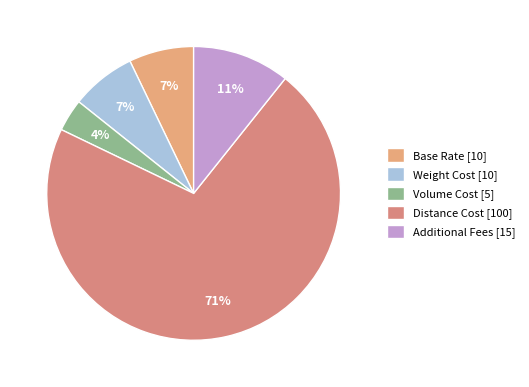

How many segments does this pie chart have?

5